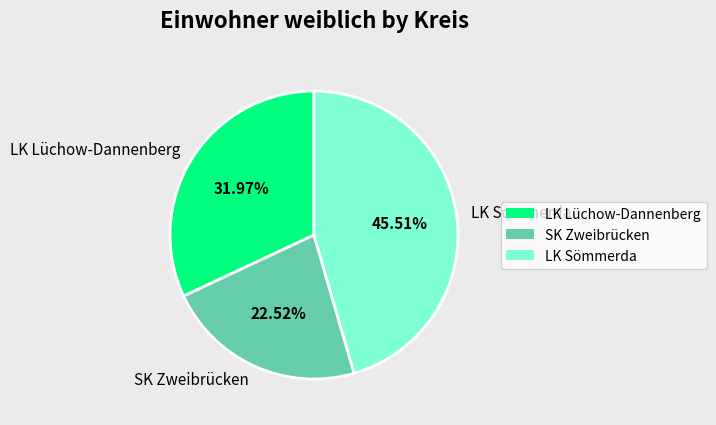

Is it true that SK Zweibrücken is 8% of the pie?

False